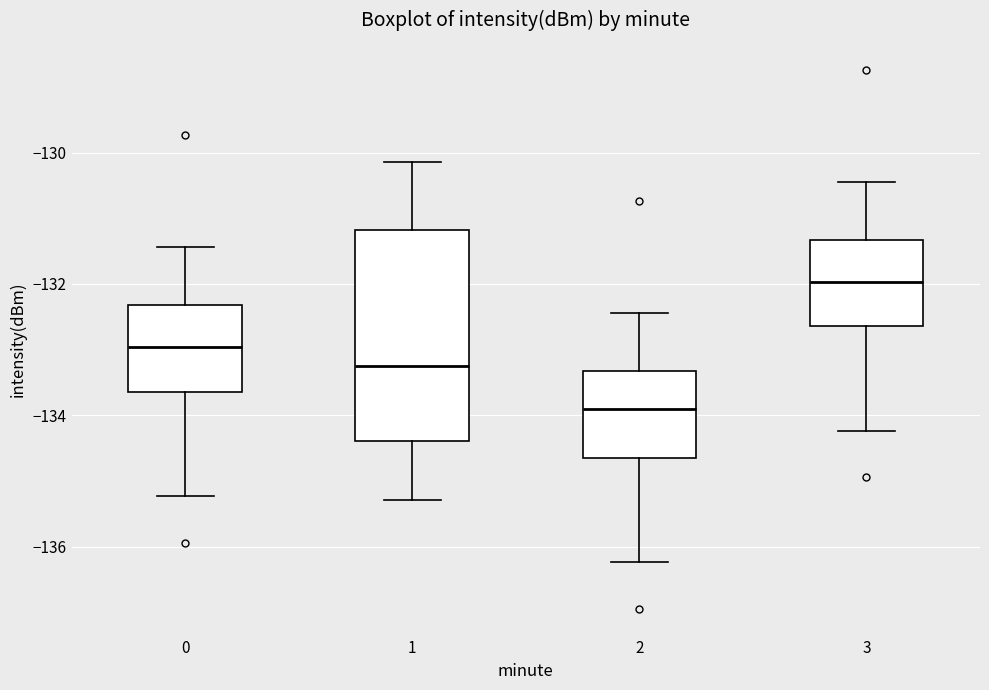

Reading left to right, transcribe this box plot: for each box, give where its median line is, the range the box spans, and where its two whiskers end, as read against the y-axis. The values are not printed on the chart, so give them approximately, as read against the axis.

0: median -133.0, box -133.6 to -132.4, whiskers -135.2 to -131.4
1: median -133.2, box -134.4 to -131.2, whiskers -135.2 to -130.2
2: median -134.0, box -134.6 to -133.4, whiskers -136.2 to -132.4
3: median -132.0, box -132.6 to -131.4, whiskers -134.2 to -130.4